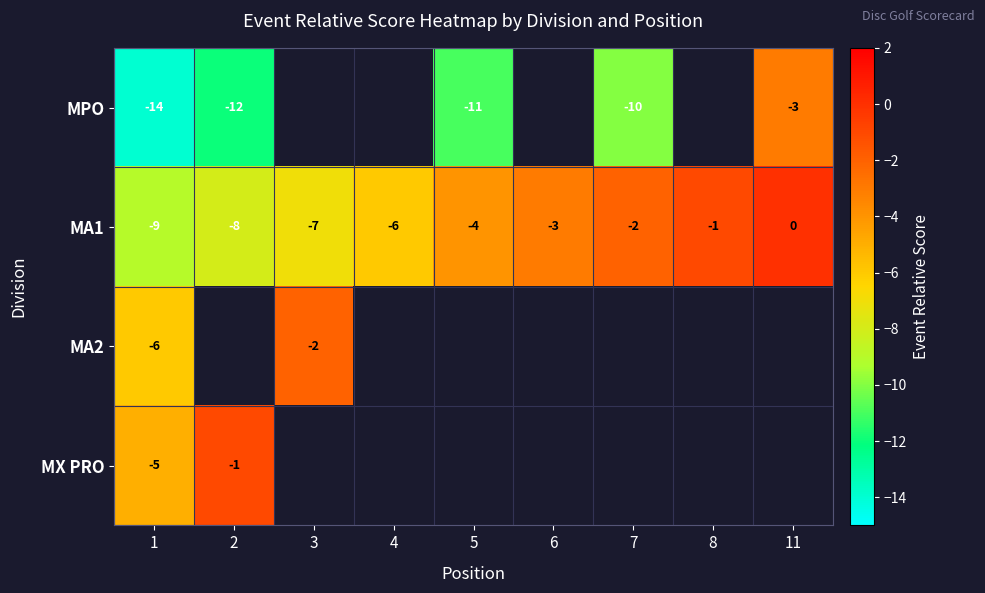

Where is MA1 nearest to the value -4?

5